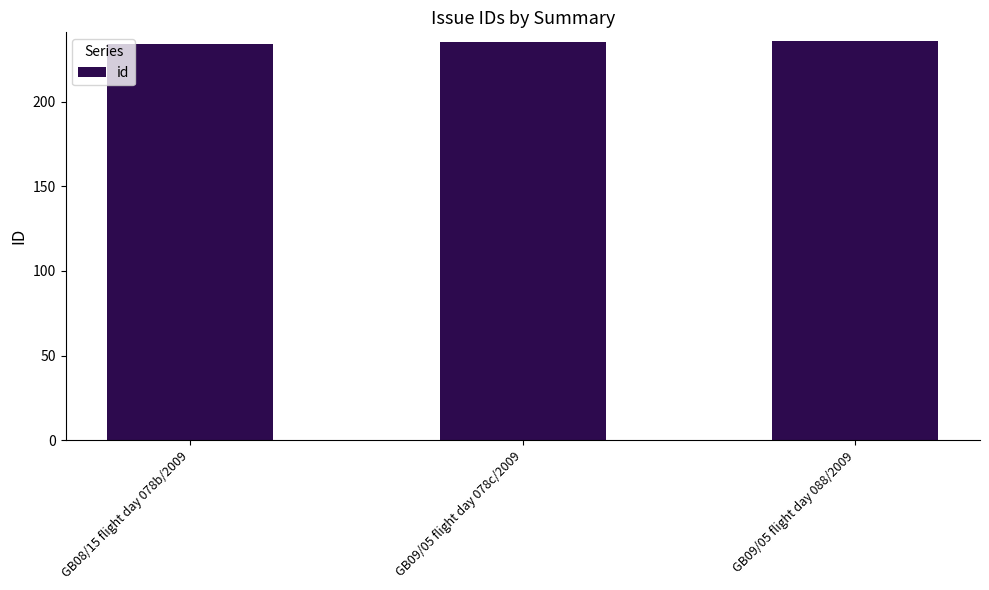

What is the maximum value shown in the chart?

236